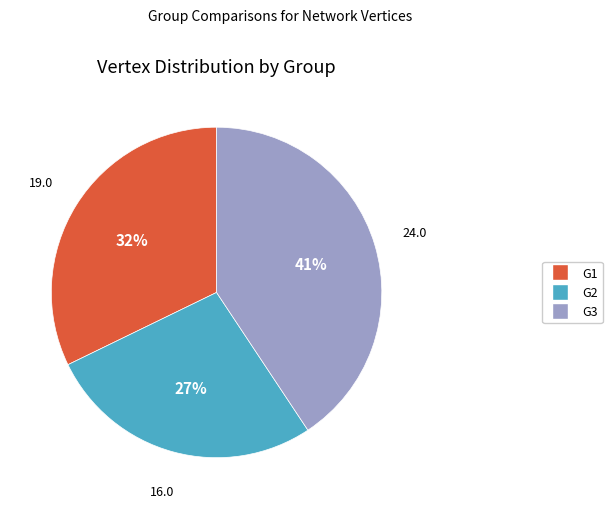

To the nearest percent, what percentage of the pie is G2?

27%